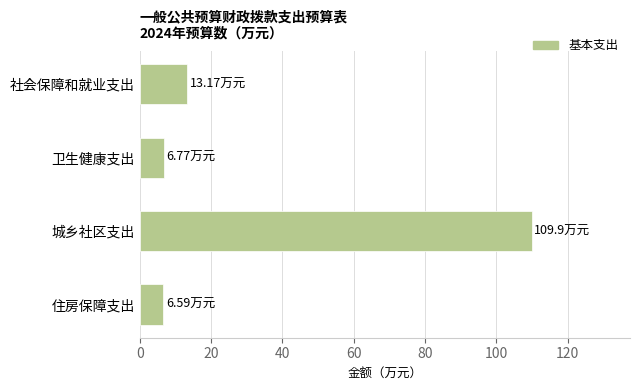

What is the difference between the maximum and minimum values?

103.3